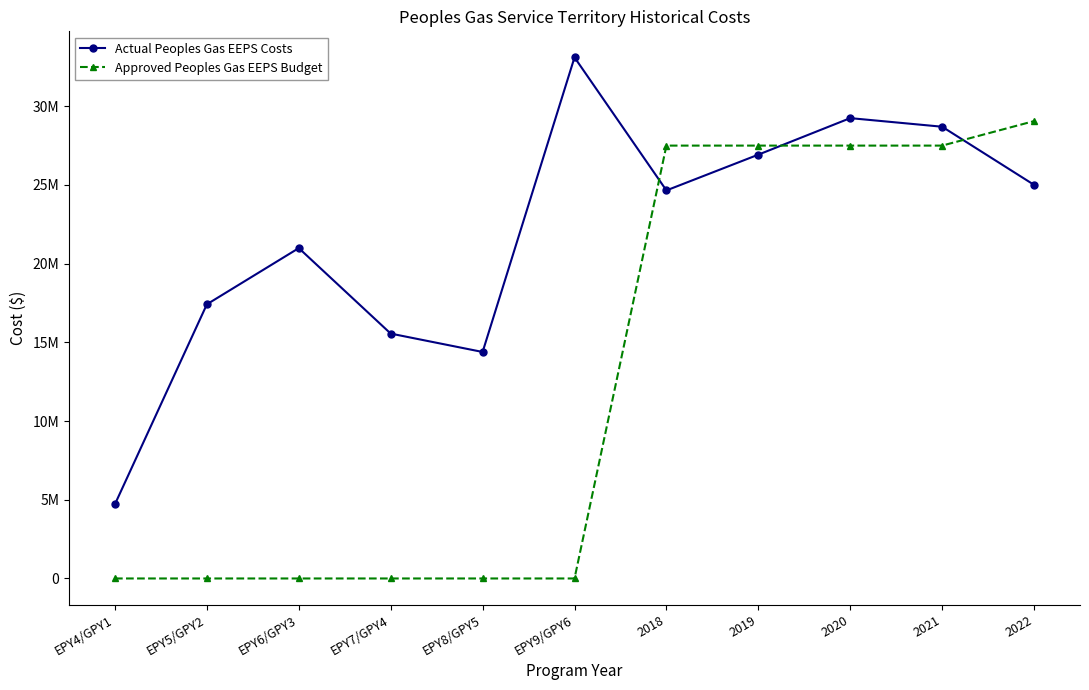

Is the value of Actual Peoples Gas EEPS Costs at EPY7/GPY4 greater than the value of Approved Peoples Gas EEPS Budget at EPY5/GPY2?

Yes